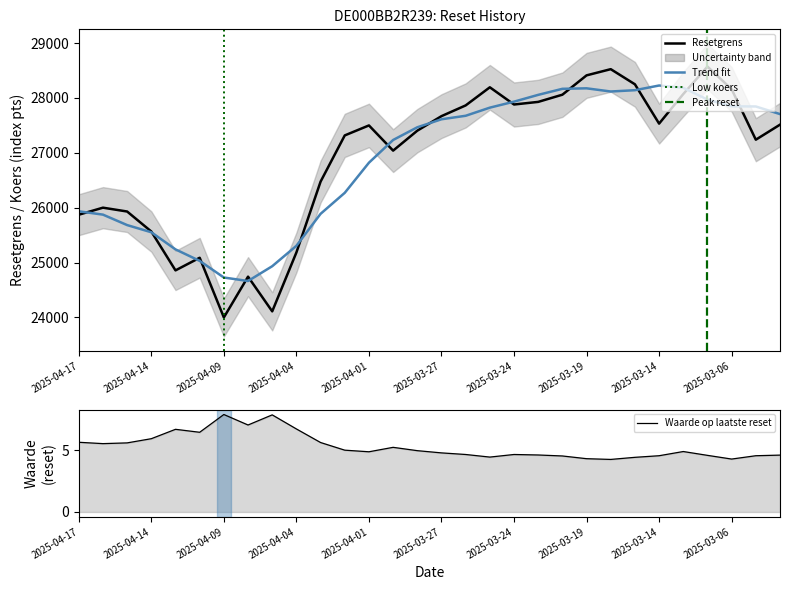

Rank the series by their maximum value, from highest to lowest.

Resetgrens, Waarde op laatste reset